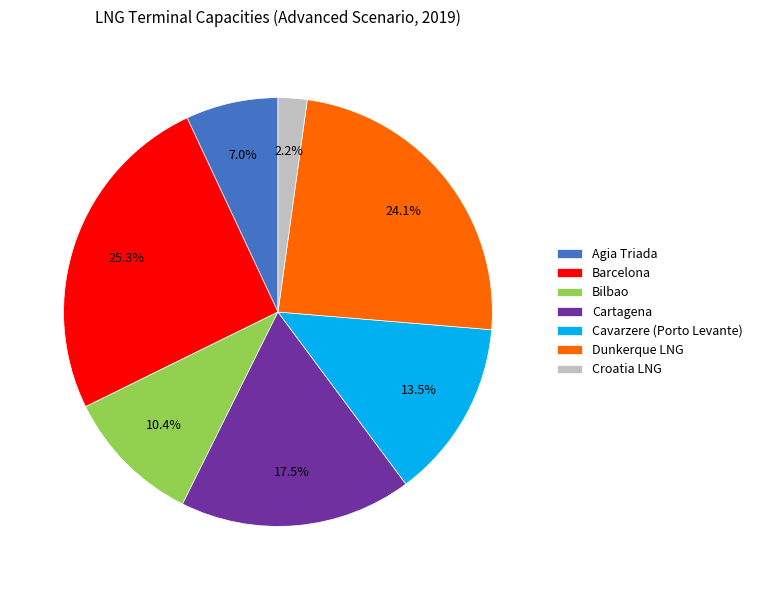

How many segments does this pie chart have?

7